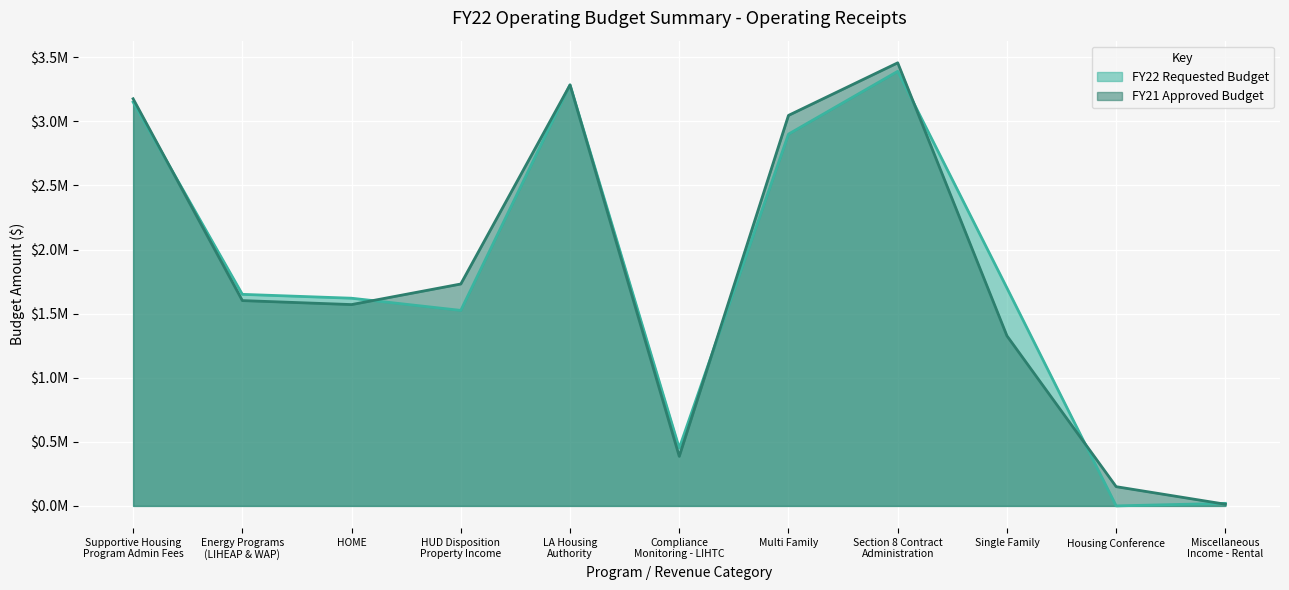

Where is the first local maximum for FY22 Requested Budget?

LA Housing
Authority